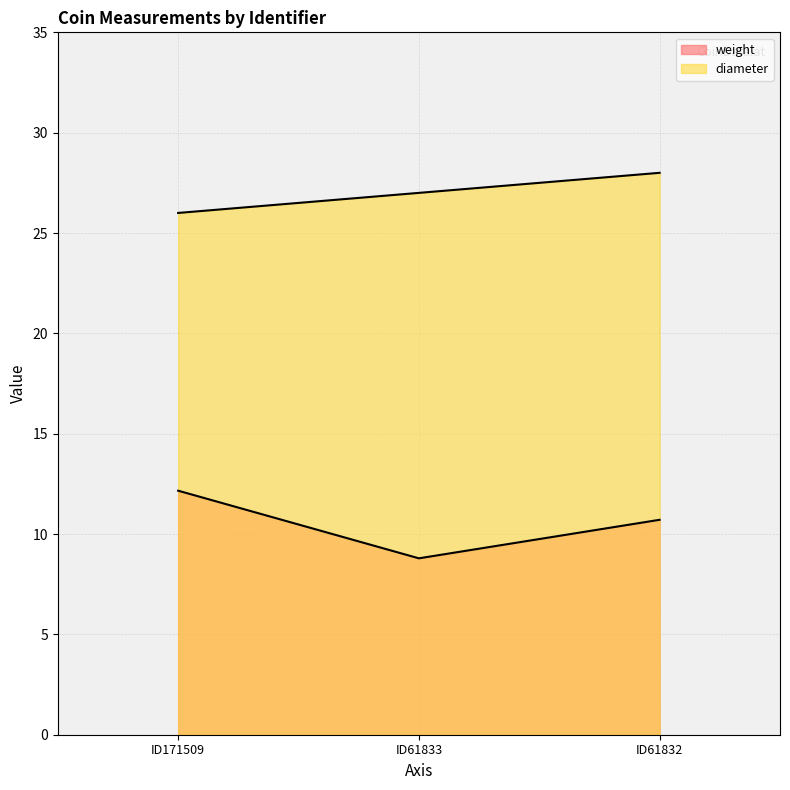

What is the maximum value for diameter?

28.0